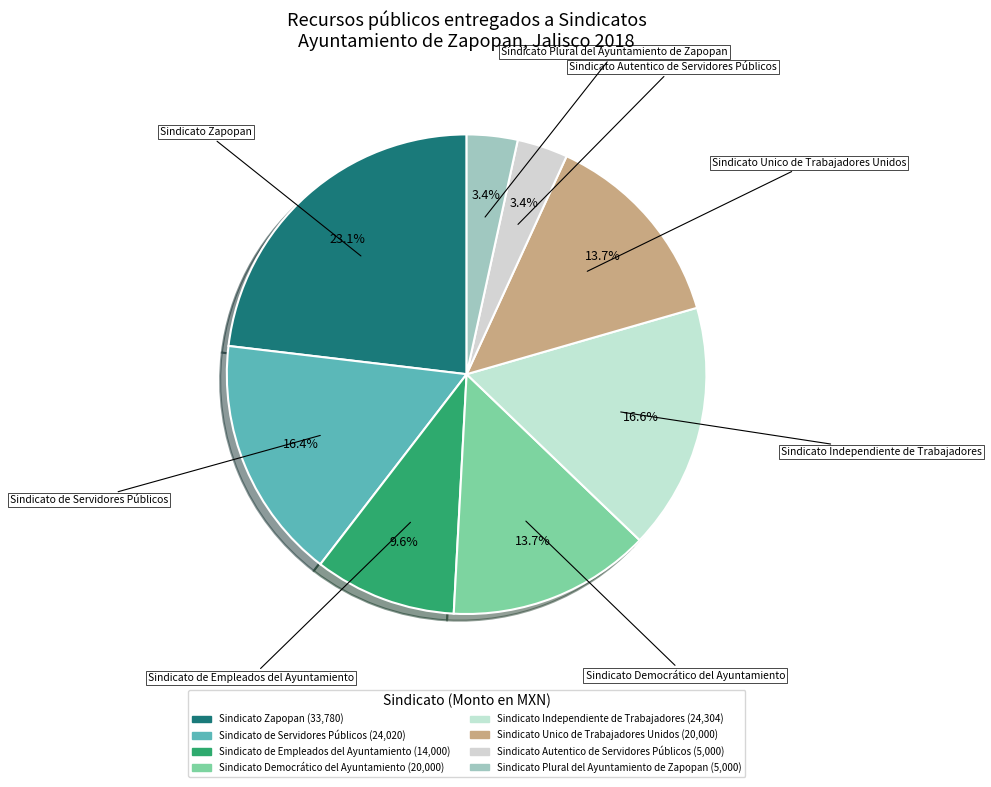

To the nearest percent, what is the difference between the largest and smallest slice percentages?

20%